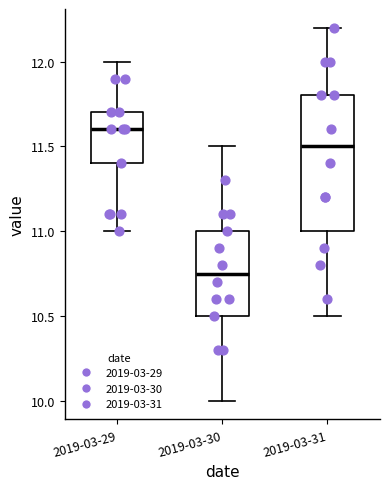

Which box is the tallest, from its lower edge to its upper edge?

2019-03-31